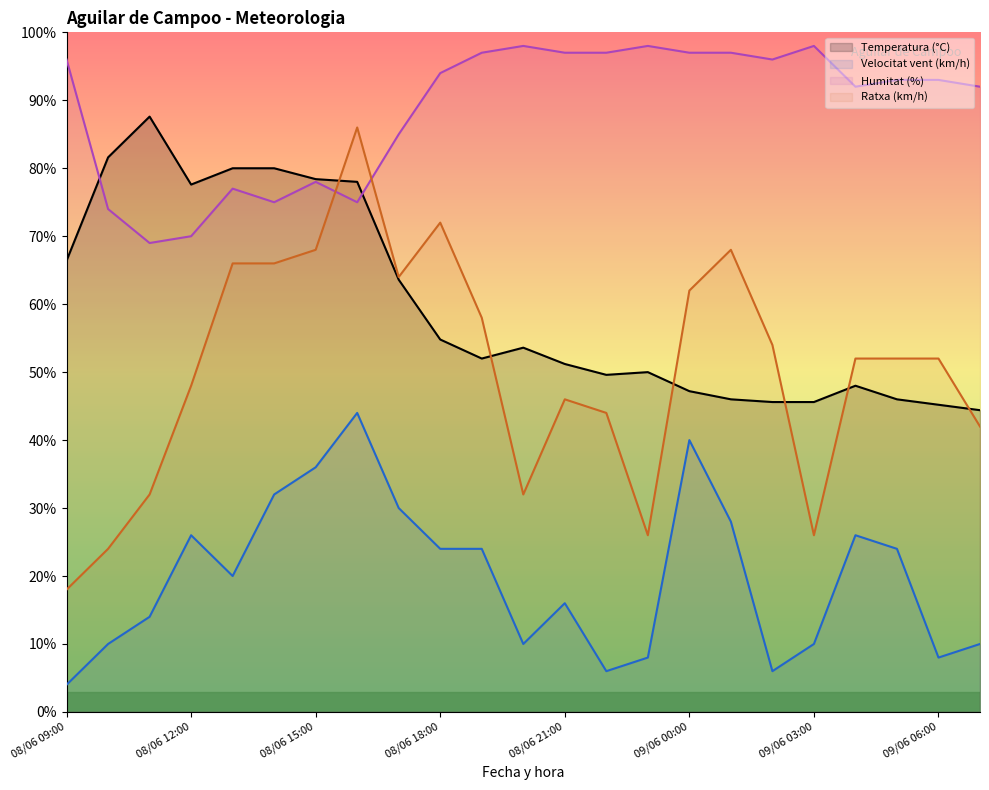

Between 08/06 15:00 and 09/06 04:00, which series saw the biggest shift?

Temperatura (°C)